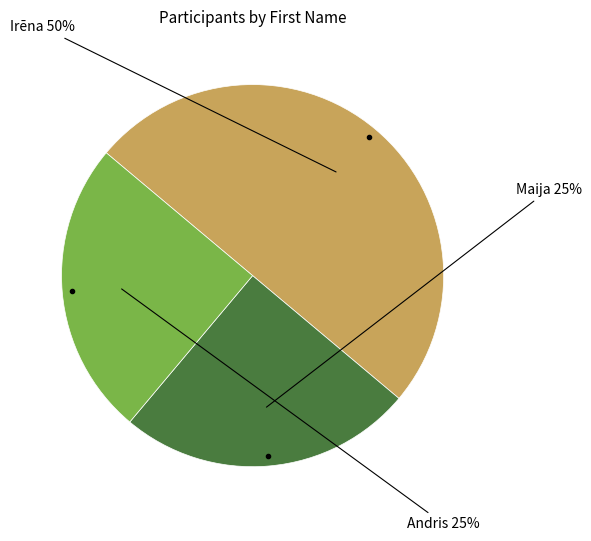

How many slices are in this pie chart?

3